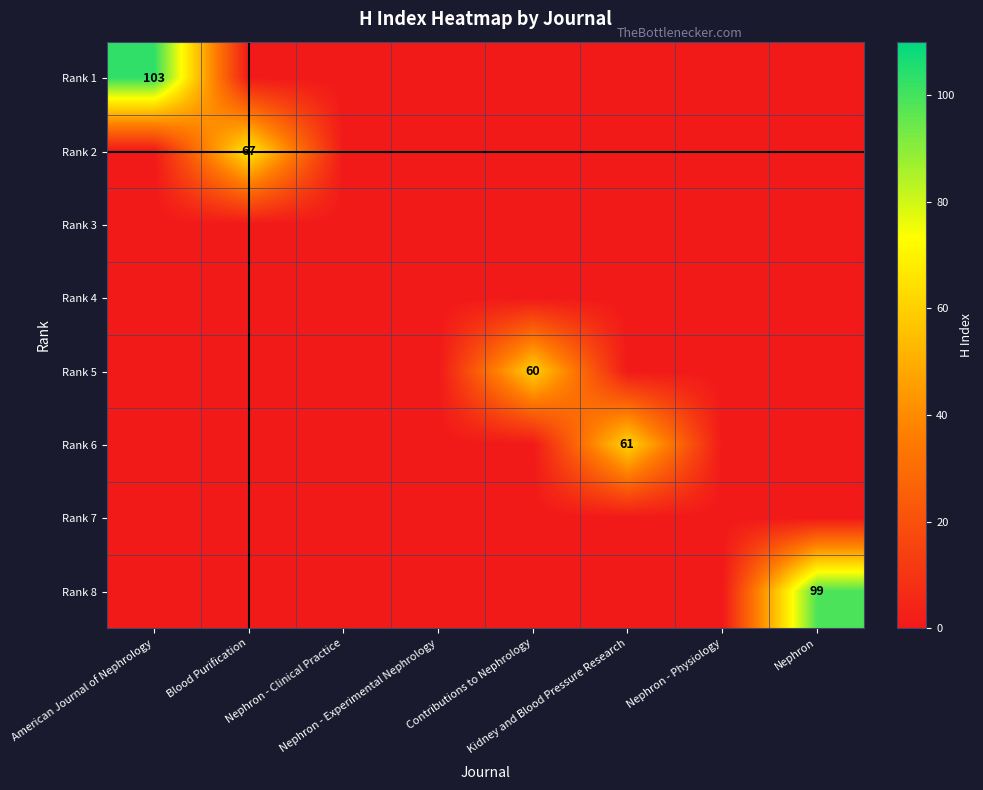

Between Contributions to Nephrology and Nephron, which series saw the biggest shift?

Rank 8